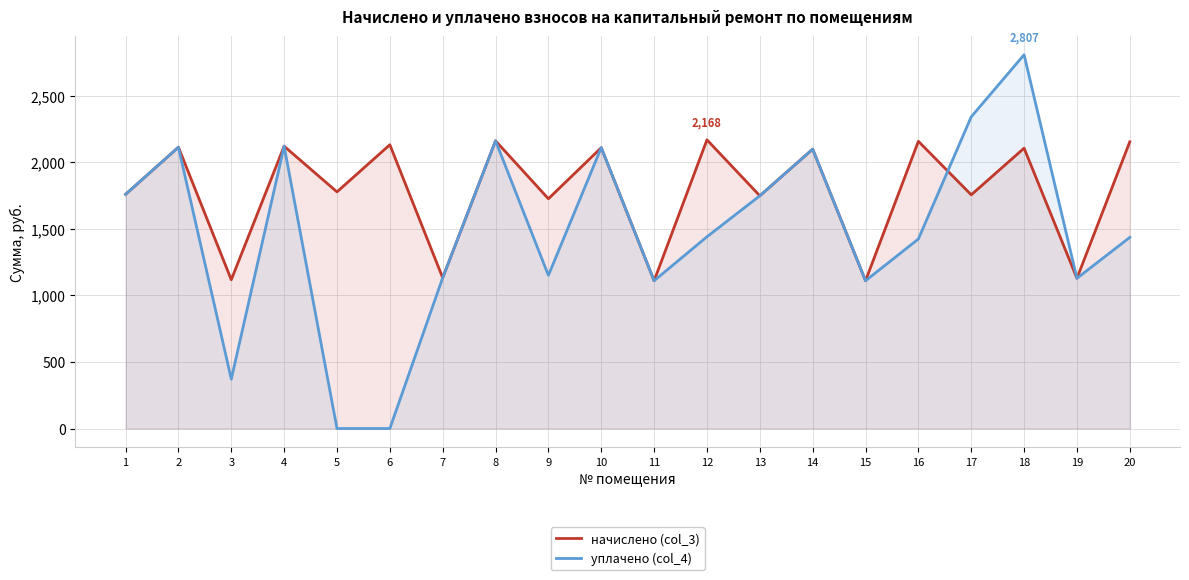

Does the chart have visible grid lines?

Yes